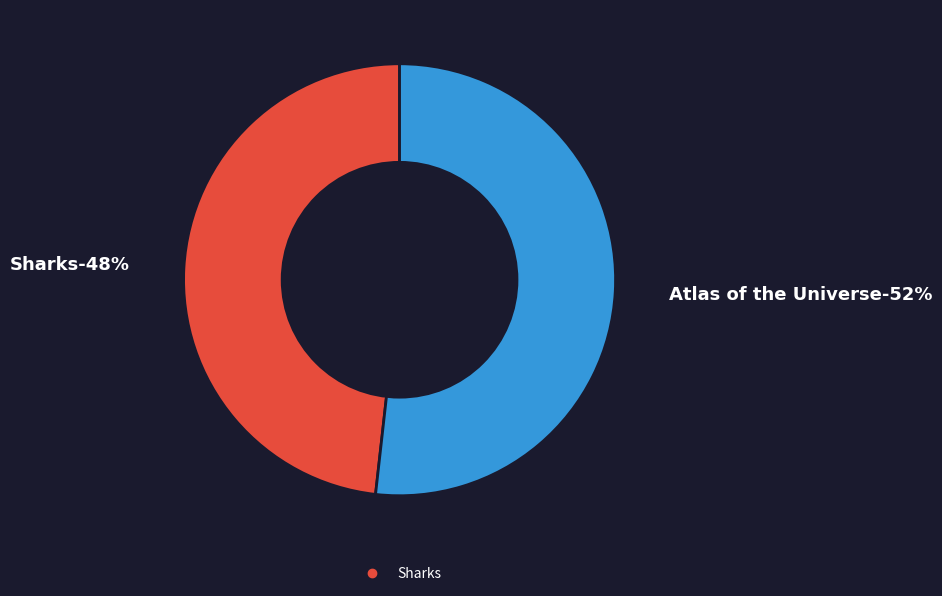

What is the total percentage of Sharks and Atlas of the Universe?

100.0%